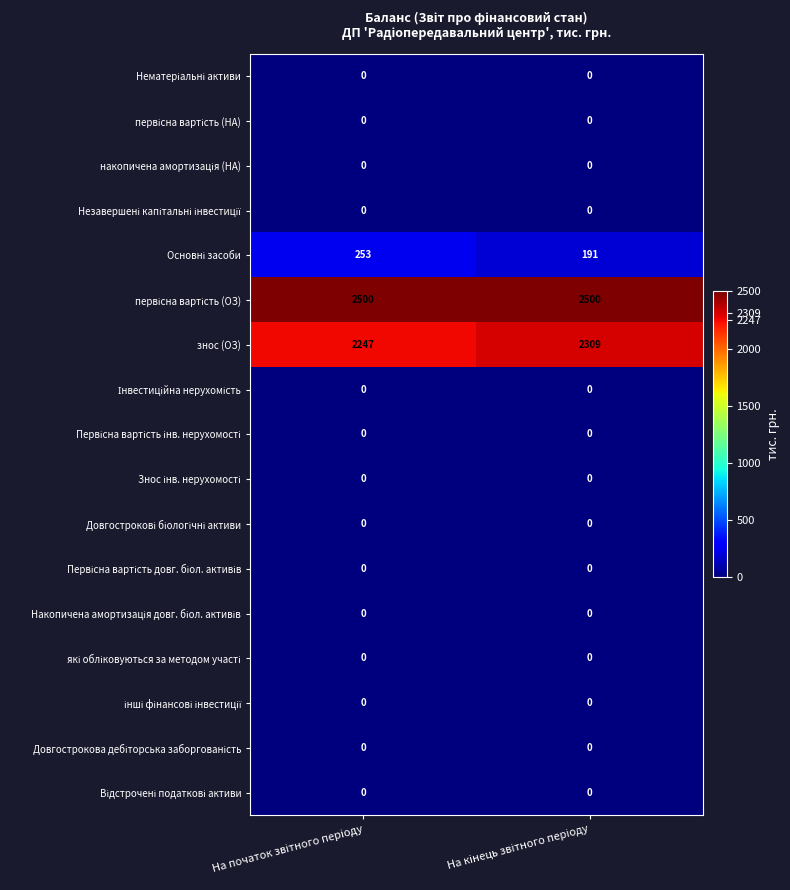

What is the greatest value displayed?

2500